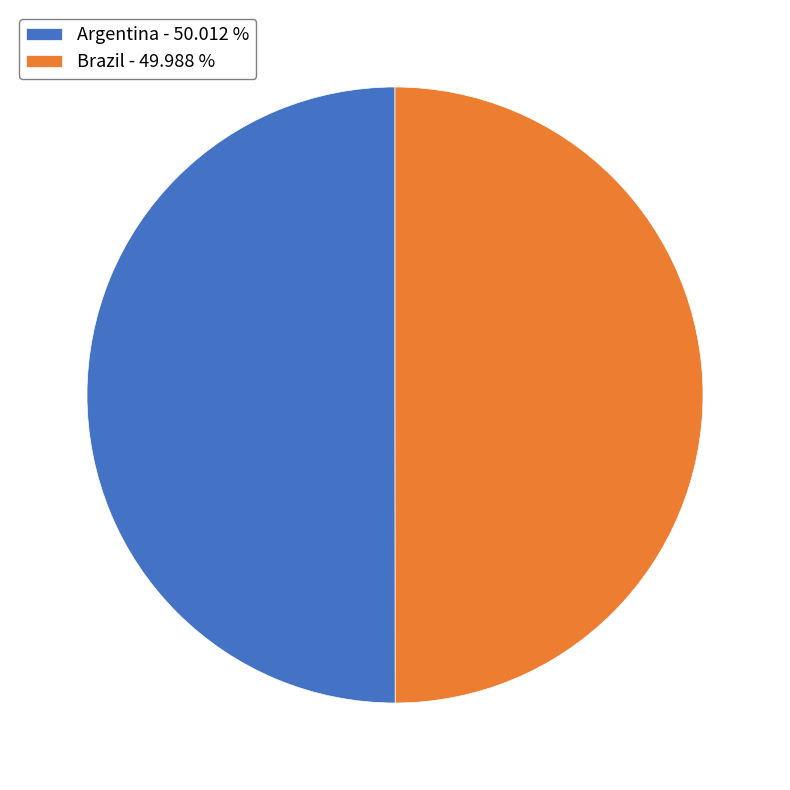

Do Brazil - 49.988 % and Argentina - 50.012 % together represent more than half of the pie?

Yes